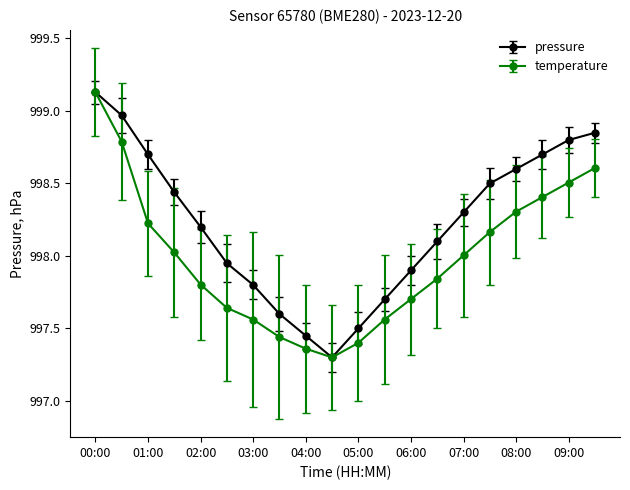

How many data points in pressure are above 998?

12